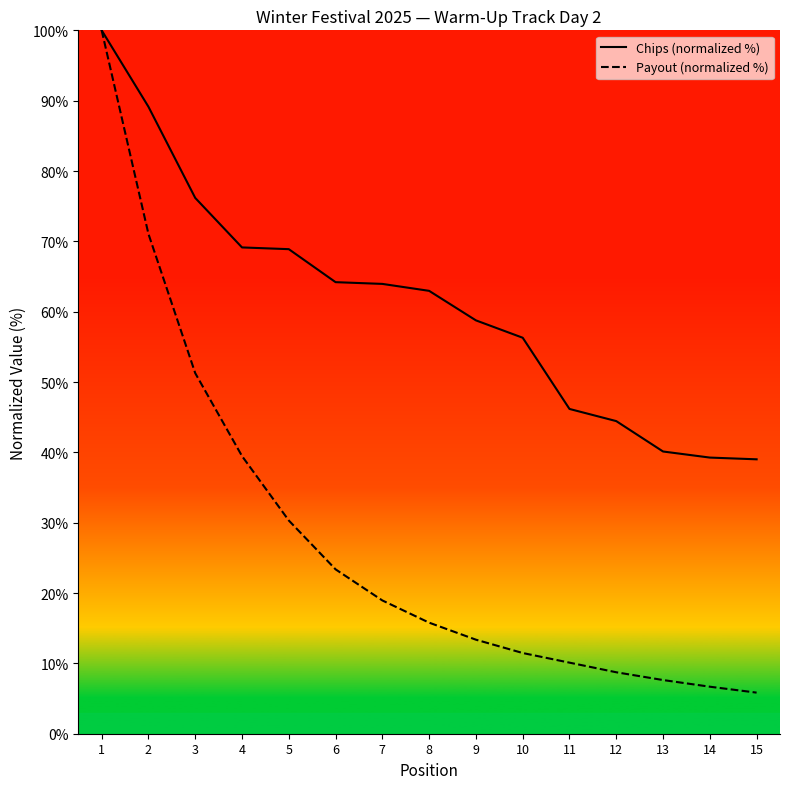

What is the average value of the Payout (normalized %) series?

27.6